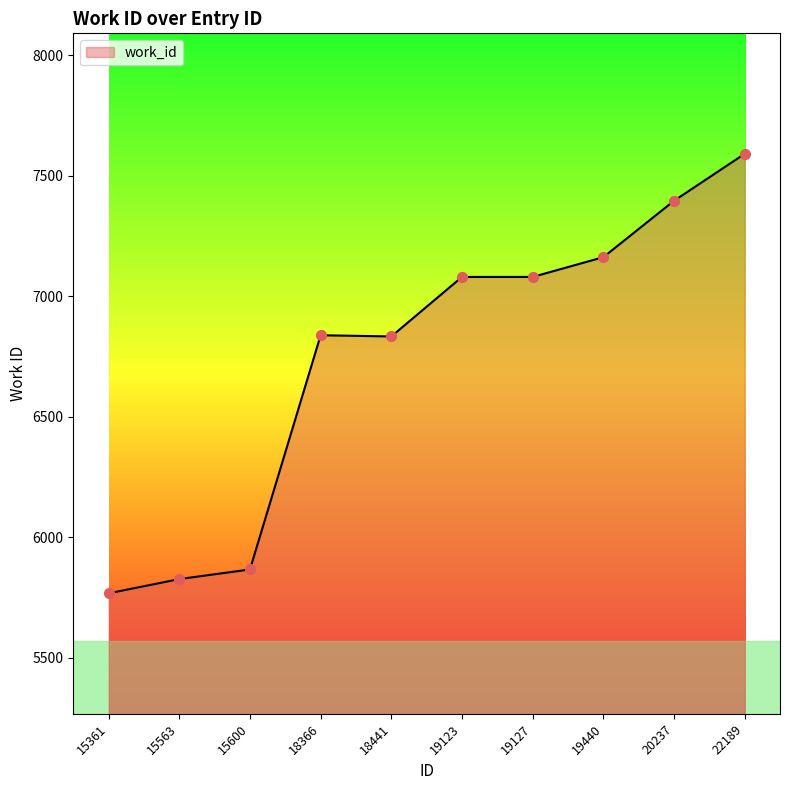

What is the change in value from 15563 to 20237?

+1570